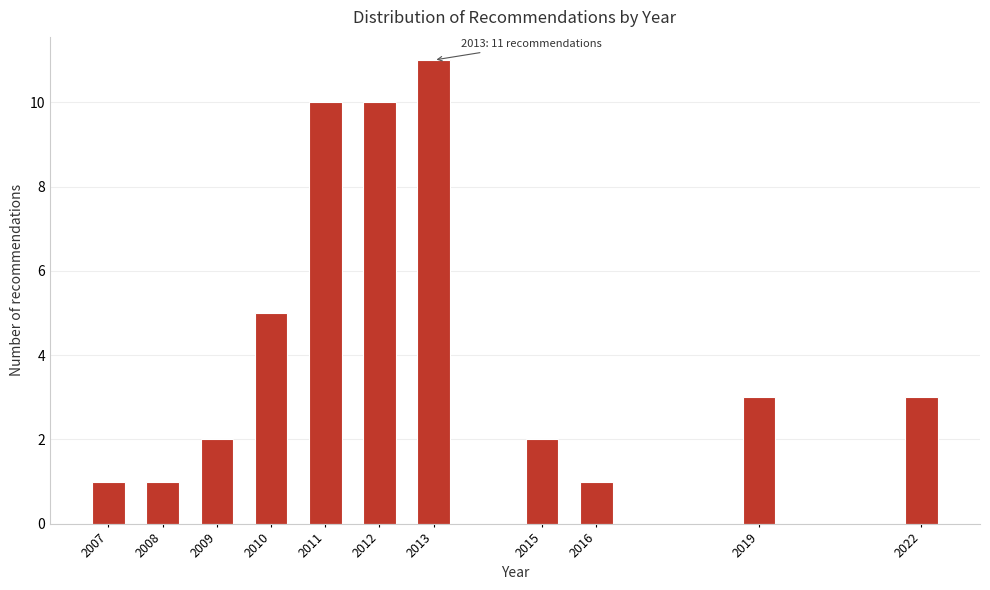

Reading right to left, transcribe all the data shown in this chart.

2022=3	2019=3	2016=1	2015=2	2013=11	2012=10	2011=10	2010=5	2009=2	2008=1	2007=1